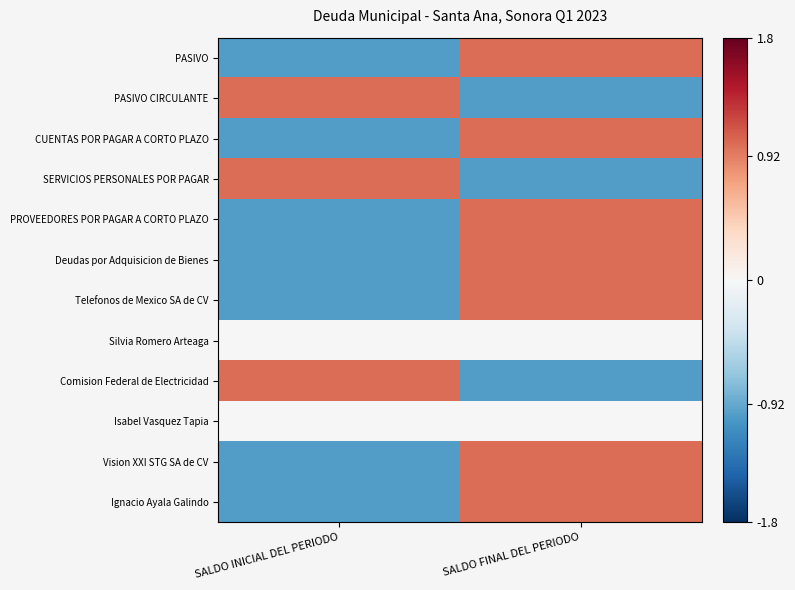

At how many categories does at least one series exceed 0?

2